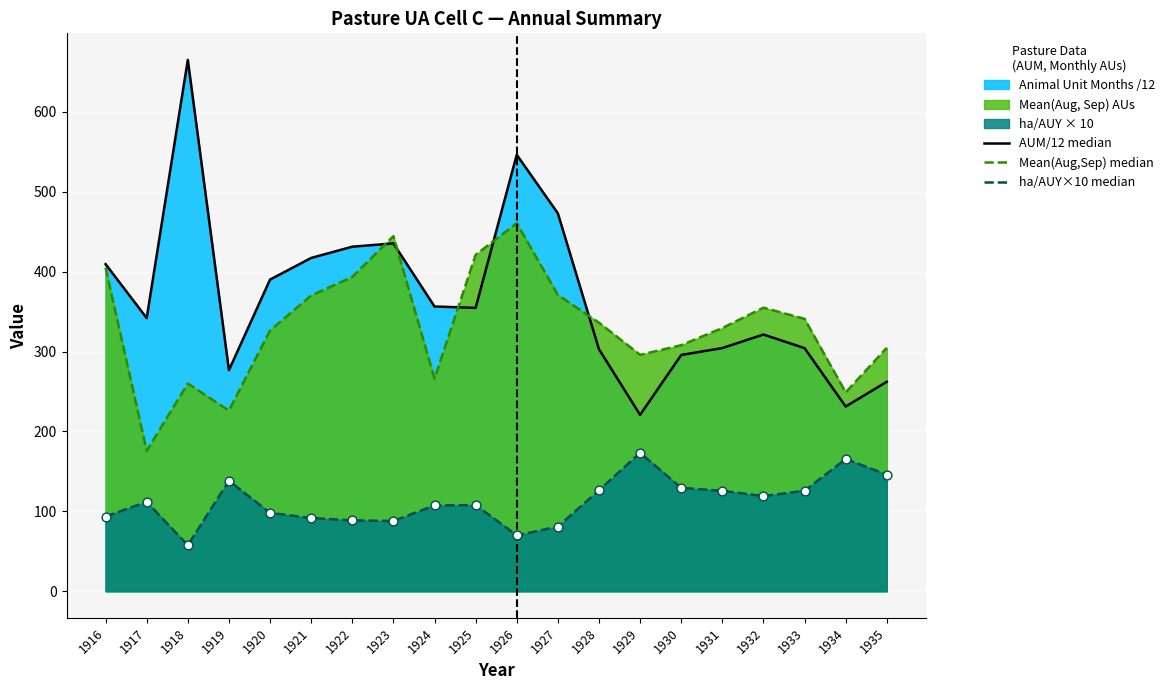

What is the total value across all series at 1920?

814.6